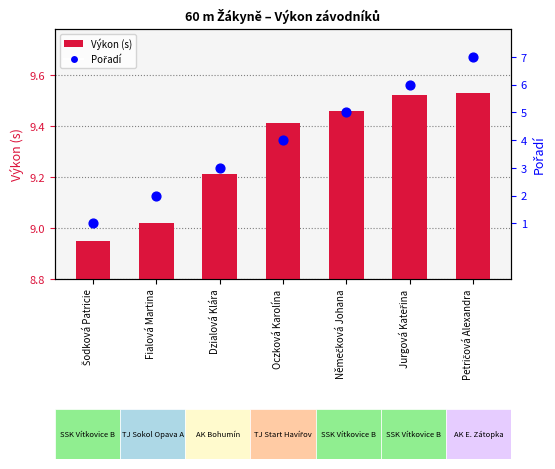

Which series reaches the maximum Y coordinate?

Výkon (s)